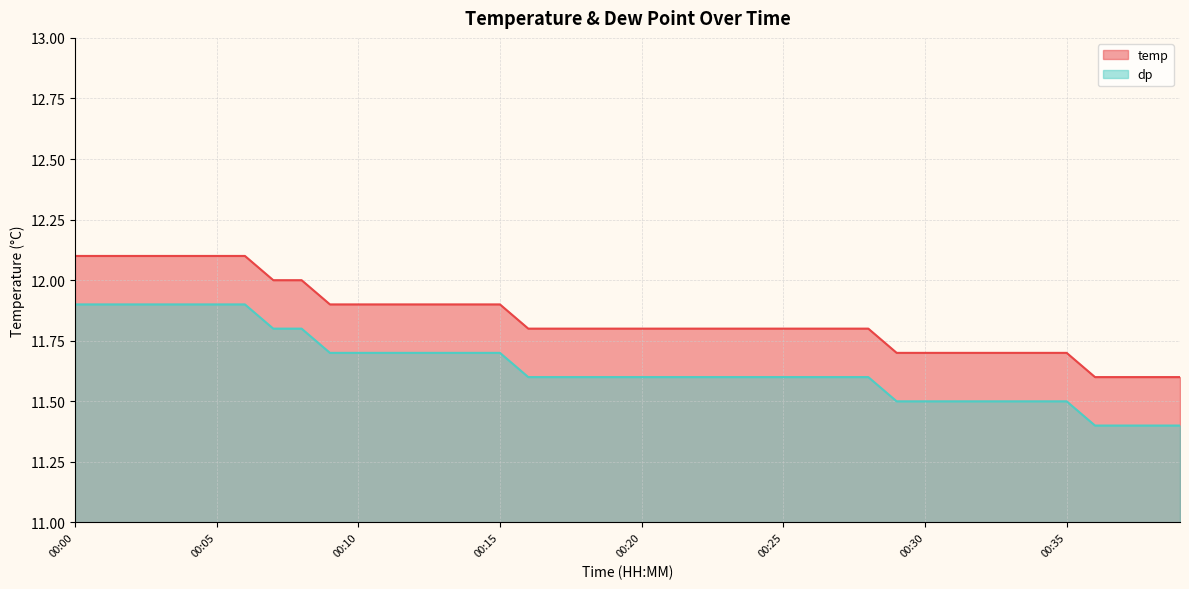

Is the value of dp at 00:03 greater than the value of temp at 00:01?

Yes